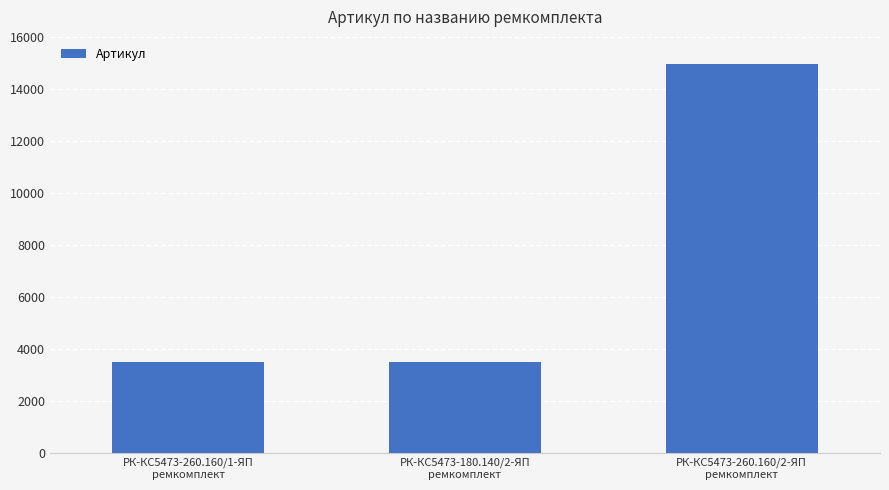

What is the label of the 3rd bar from the right?

РК-КС5473-260.160/1-ЯП
ремкомплект